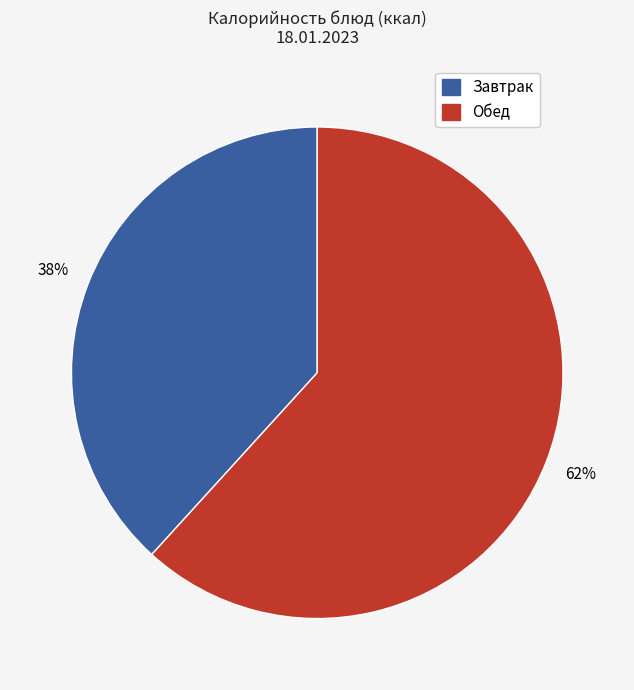

Is there any slice that represents more than half of the pie?

Yes